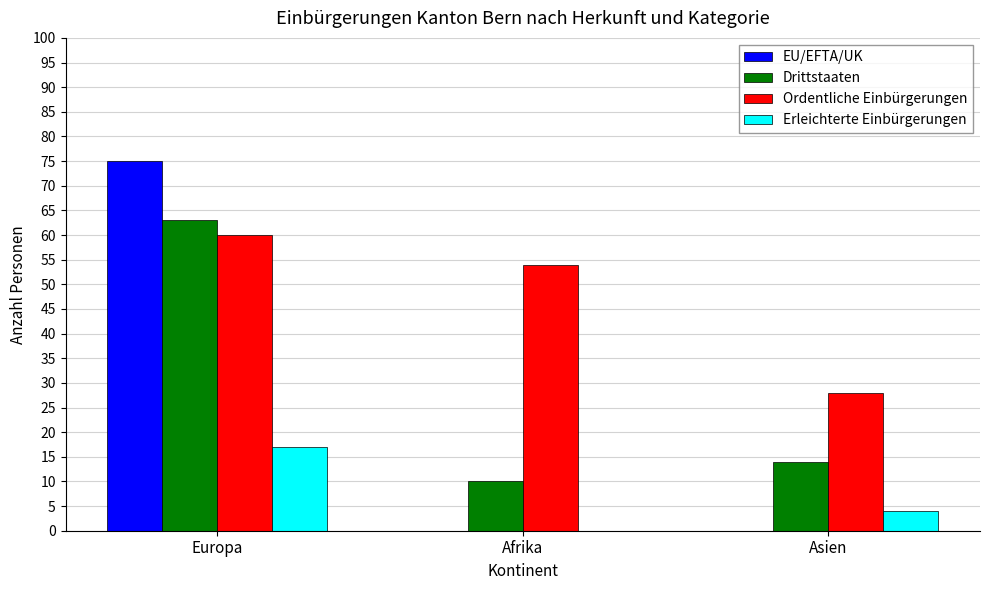

Is it true that Drittstaaten equals 14 at Asien?

True